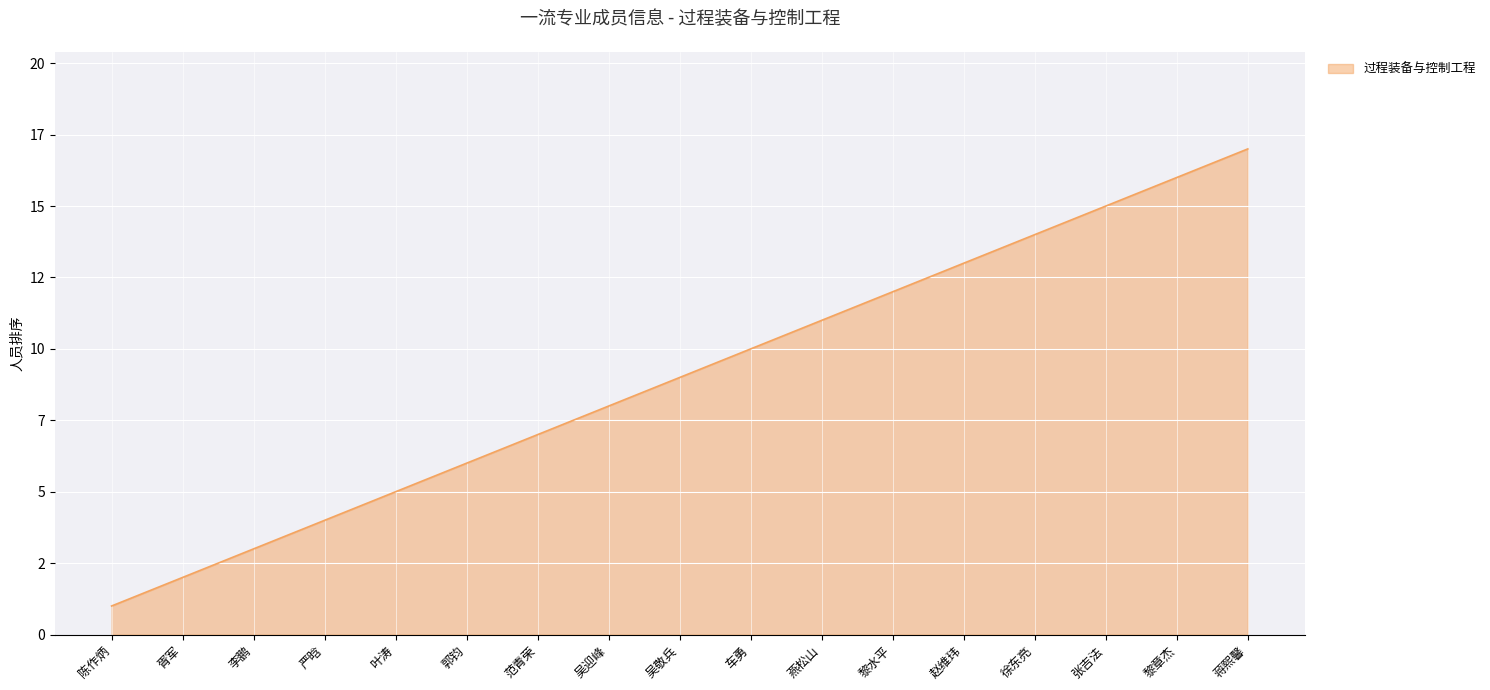

Where does the data first go above 9?

车勇